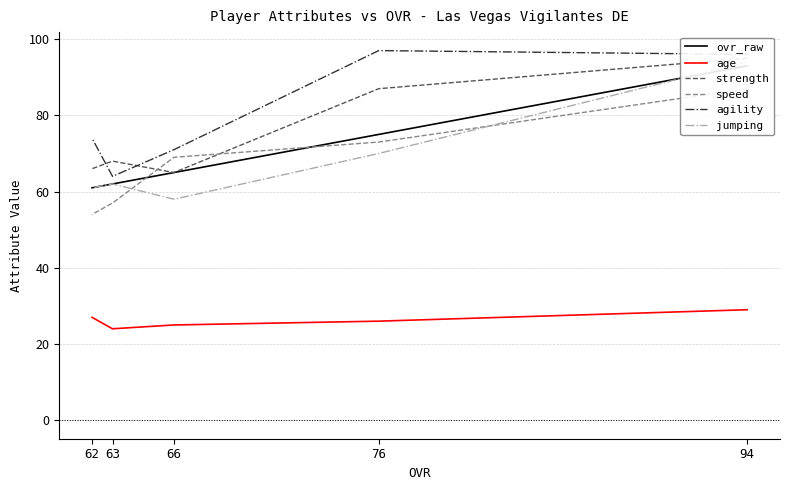

True or false: speed has a value of 22 at 62.

False